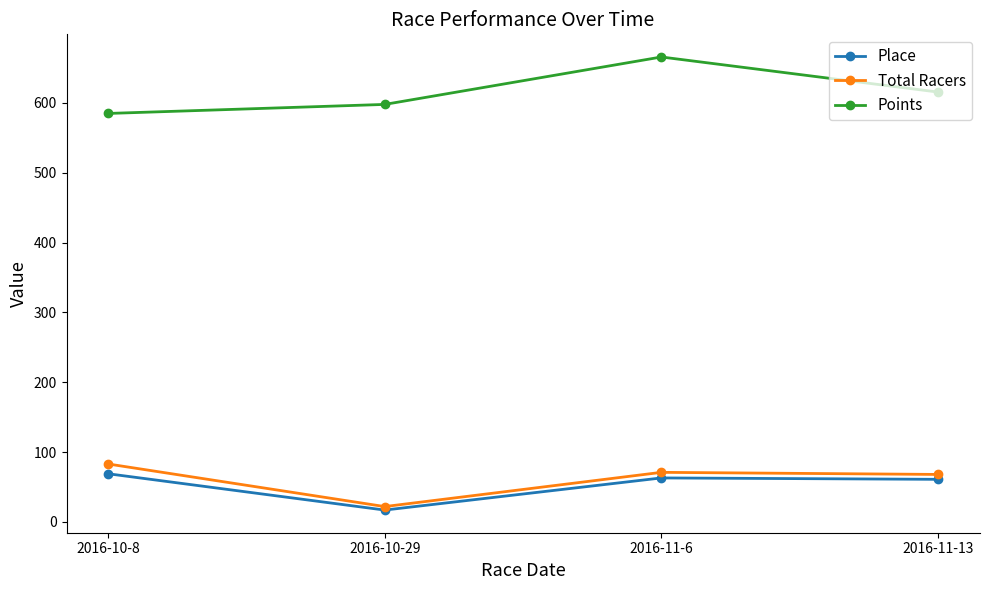

What is the sum of all Points values?

2463.4